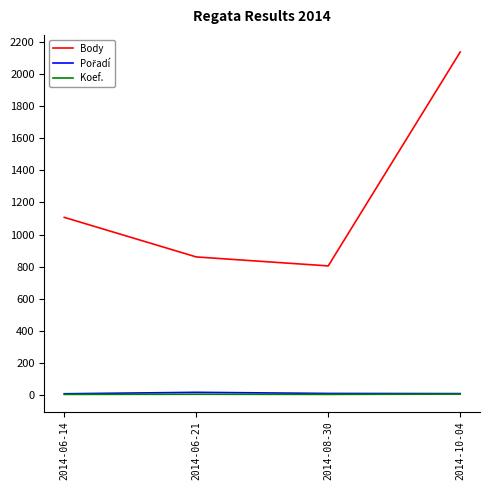

Rank the categories by Body value from highest to lowest.

2014-10-04, 2014-06-14, 2014-06-21, 2014-08-30